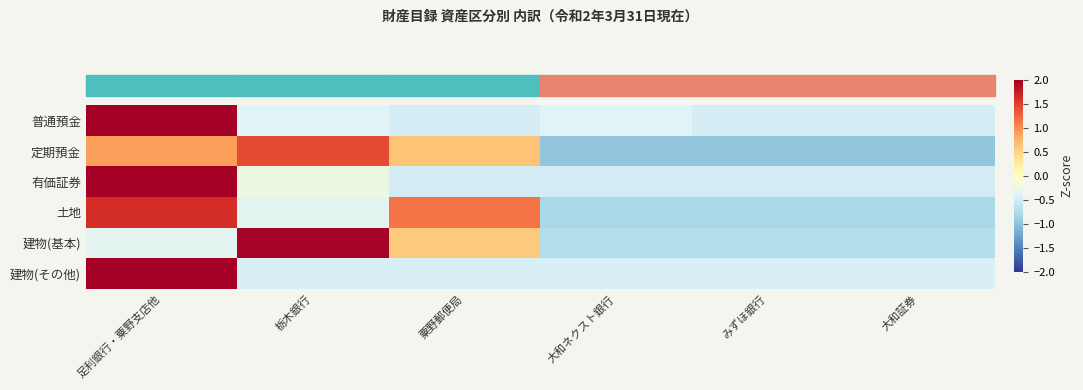

What is the spread (max minus min) of values at 大和証券?

0.5